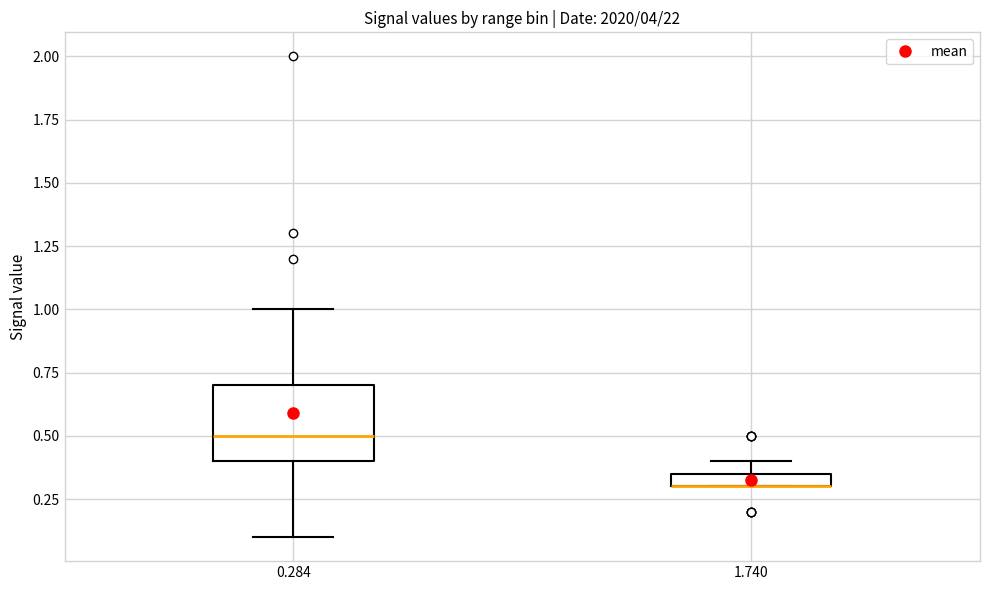

Comparing the boxes themselves (not the whiskers), which one is the tallest?

0.284